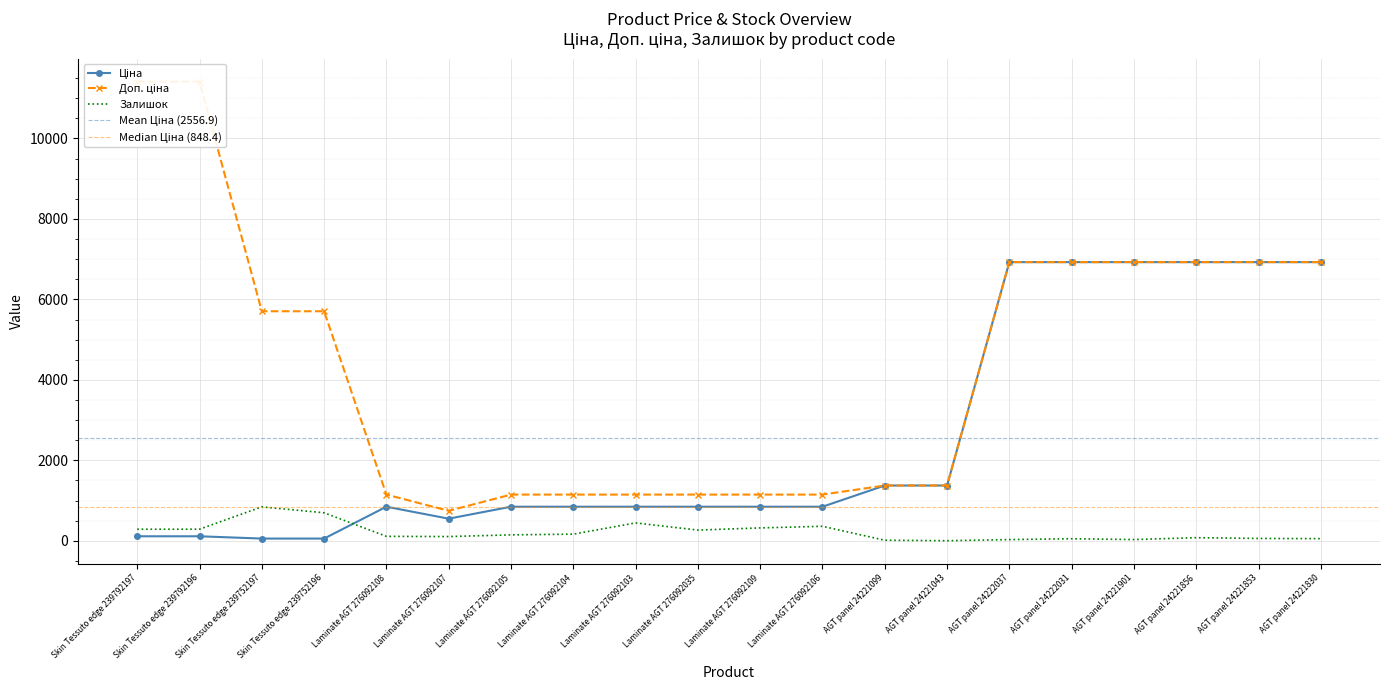

True or false: Залишок has a value of 107.0 at Laminate AGT 276092107.

True